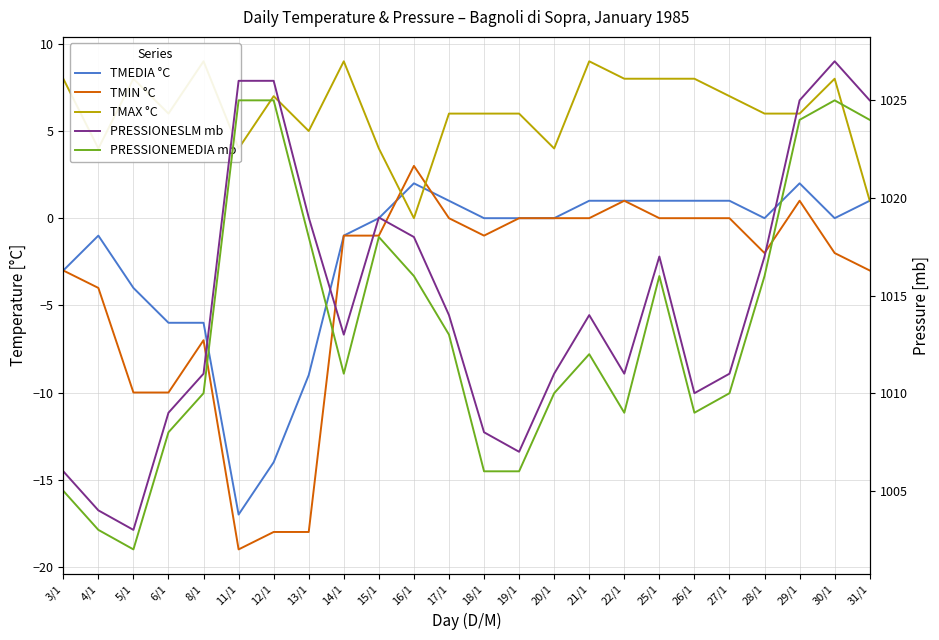

What is the sum of all PRESSIONEMEDIA mb values?

24321